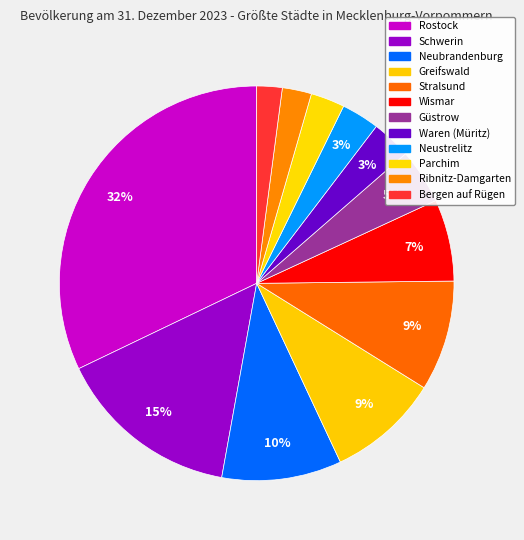

Does Ribnitz-Damgarten represent more than half of the total?

No